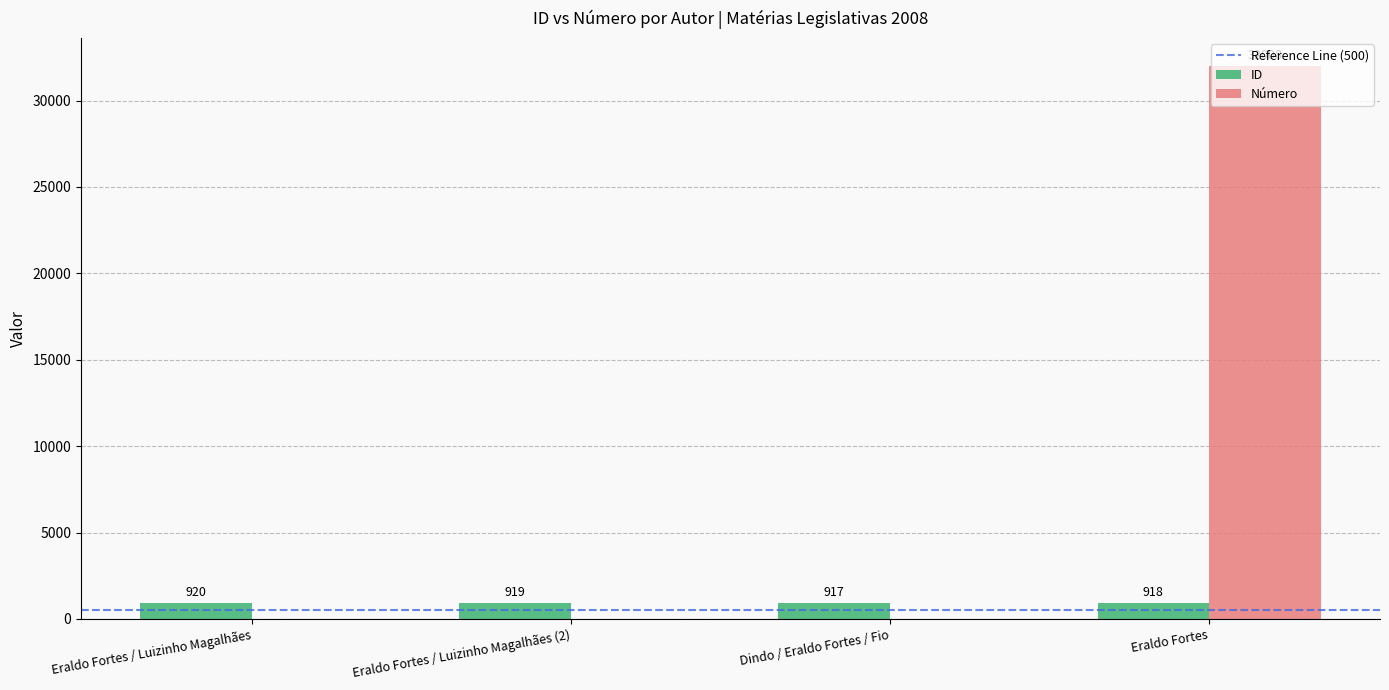

True or false: Número has a value of 1 at Eraldo Fortes / Luizinho Magalhães.

True